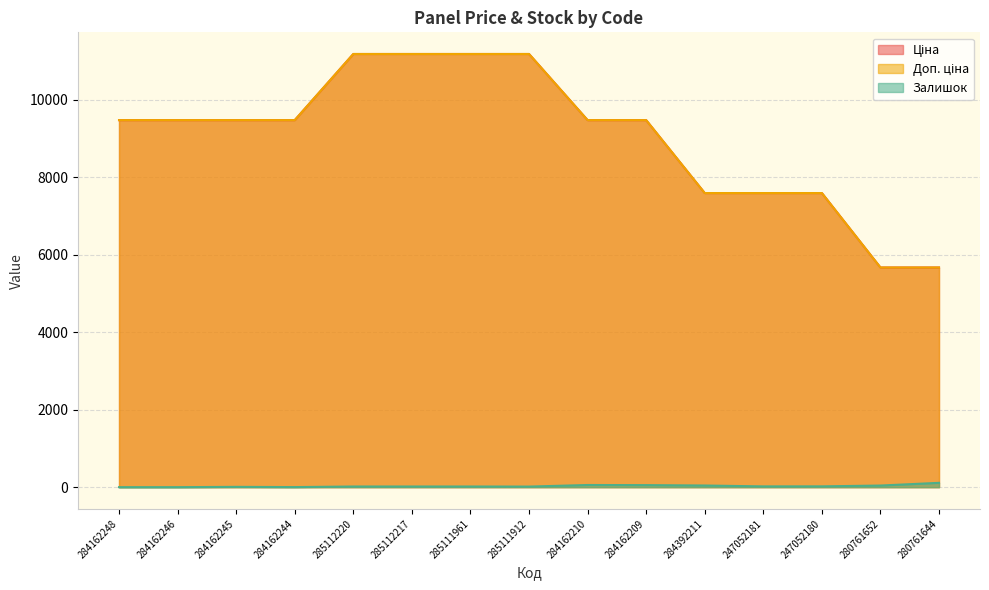

The value of Ціна at 285111912 is 11188.2. True or false?

True